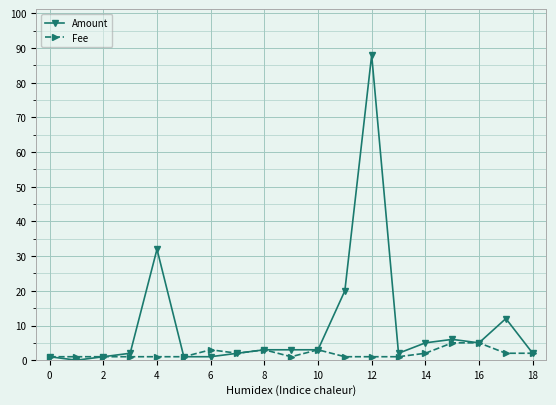

True or false: Amount has more than 2 interior local peaks.

True